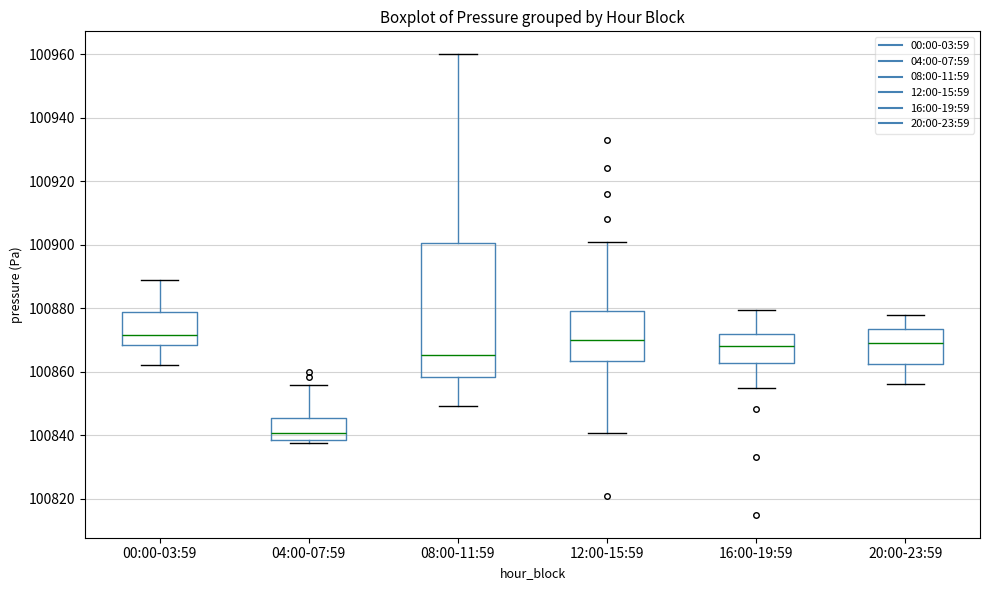

Where does the lower whisker of the box for 20:00-23:59 end on the y-axis? The values are not printed on the chart, so give them approximately, as read against the axis.

100856